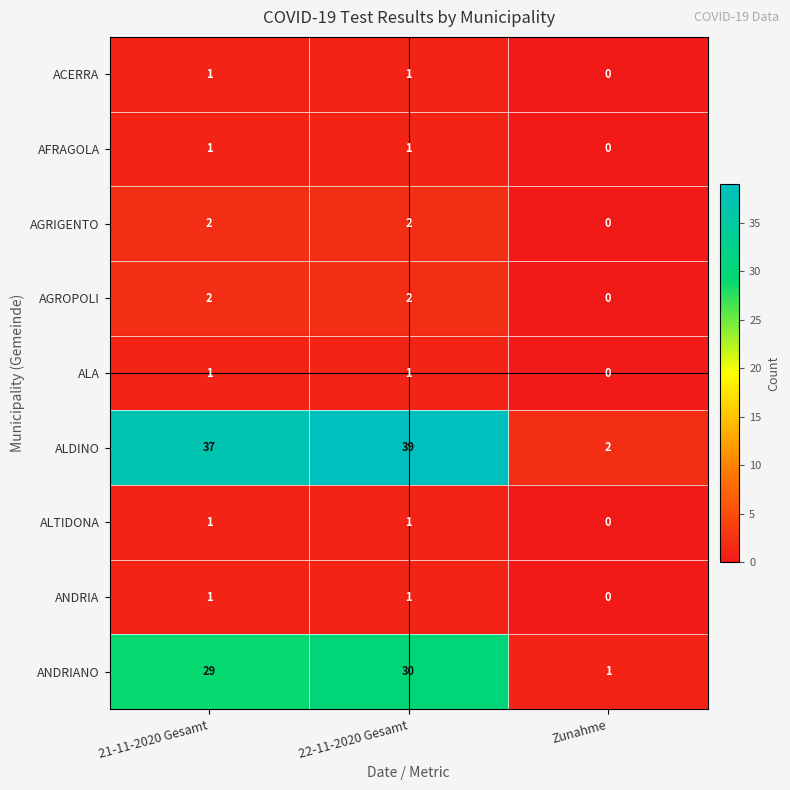

What is the difference between the highest and lowest values at Zunahme?

2